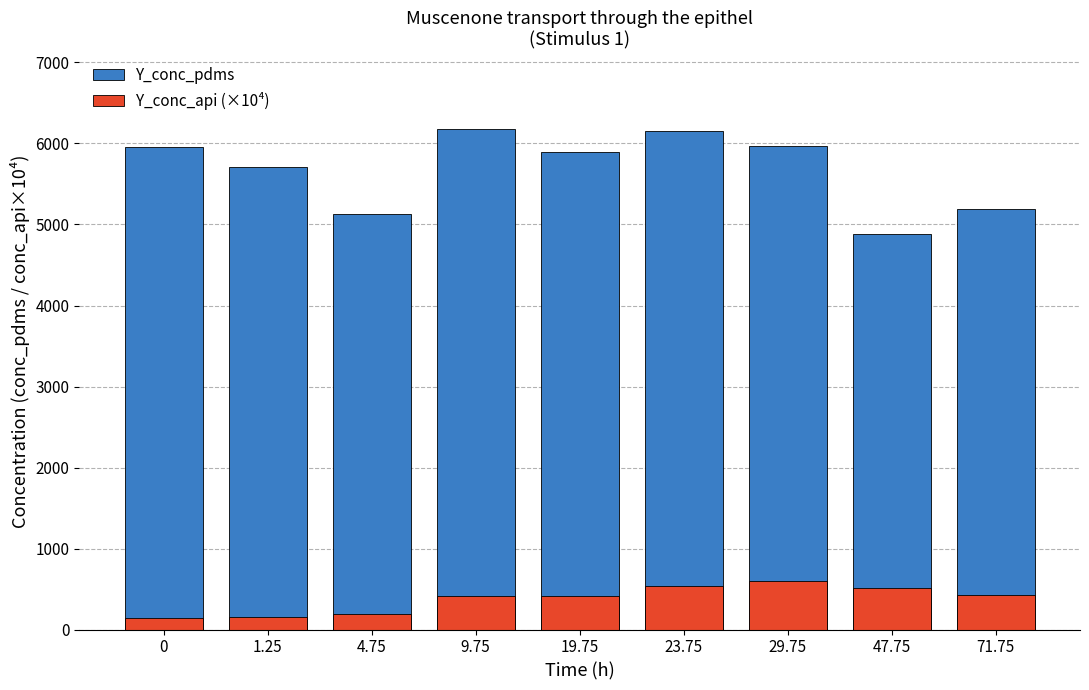

The value of Y_conc_pdms at 19.75 is 5896.4. True or false?

True